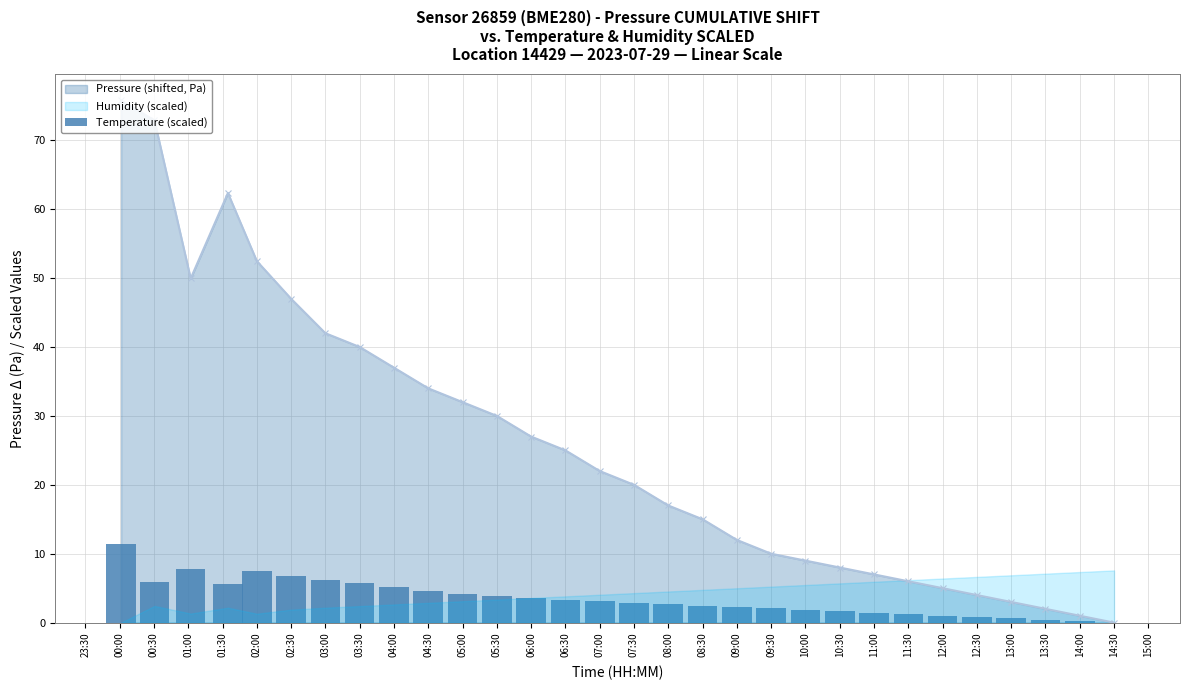

Count the number of values greater than 3.

15